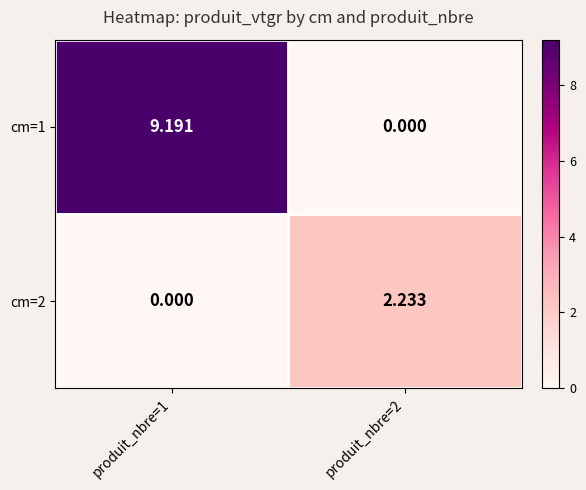

At how many categories does at least one series exceed 4?

1